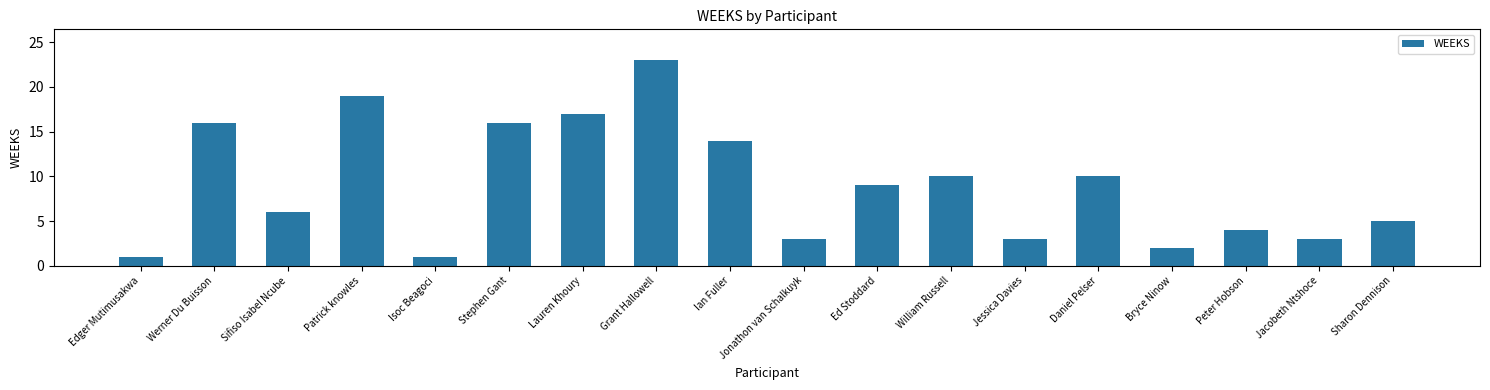

At which label does the data first exceed 9?

Werner Du Buisson